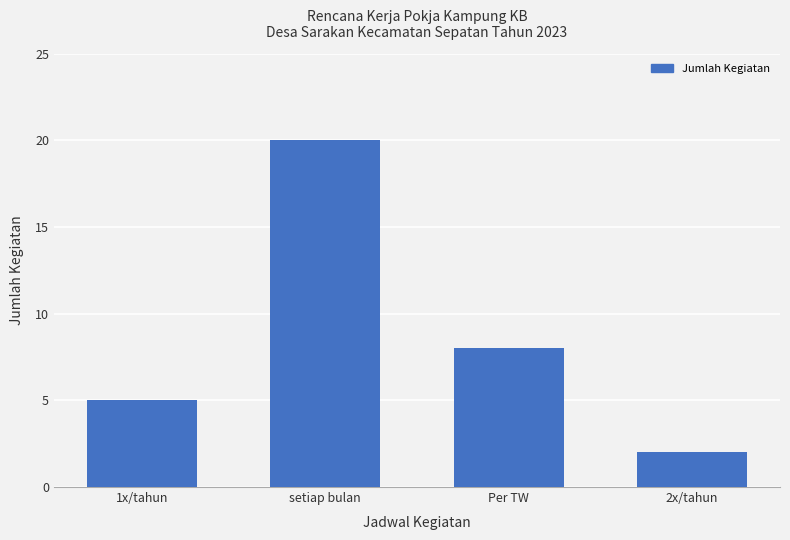

Reading left to right, extract all data points from this chart.

5	20	8	2